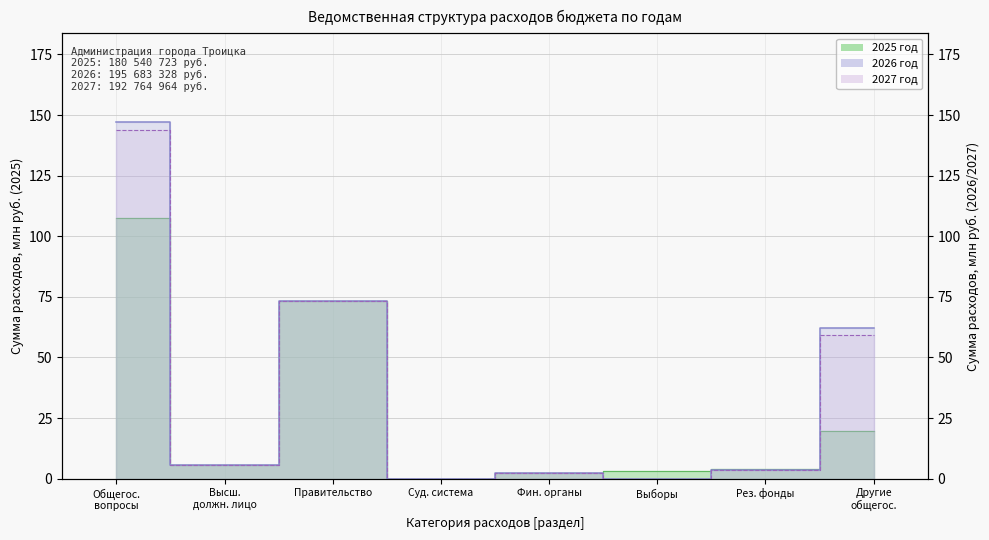

List the series in order of their peak value, highest first.

2026 год, 2027 год, 2025 год